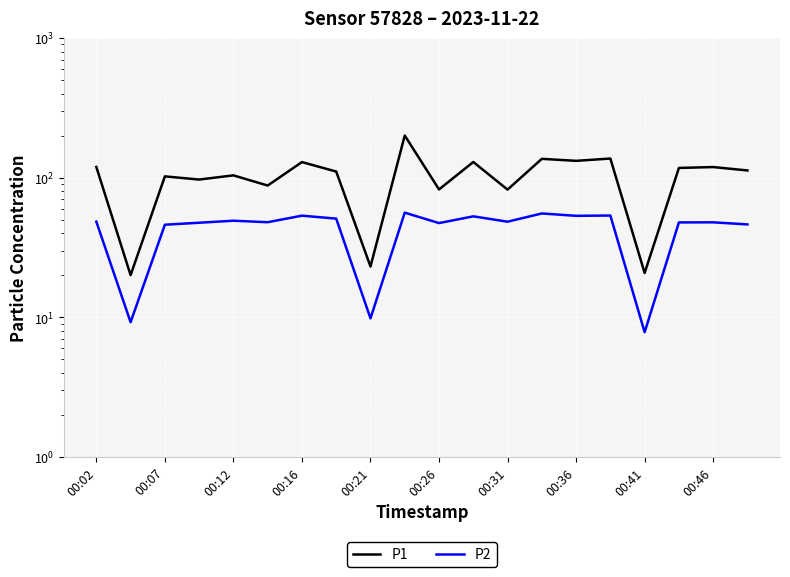

True or false: P2 and P1 intersect in this chart.

False